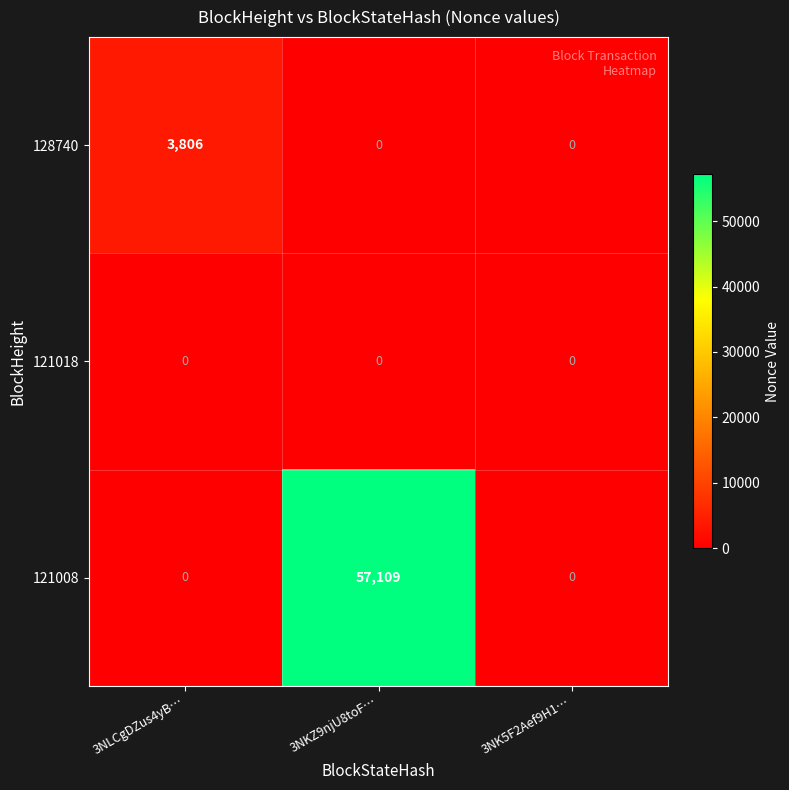

What is the highest value of the 121008 series?

57109